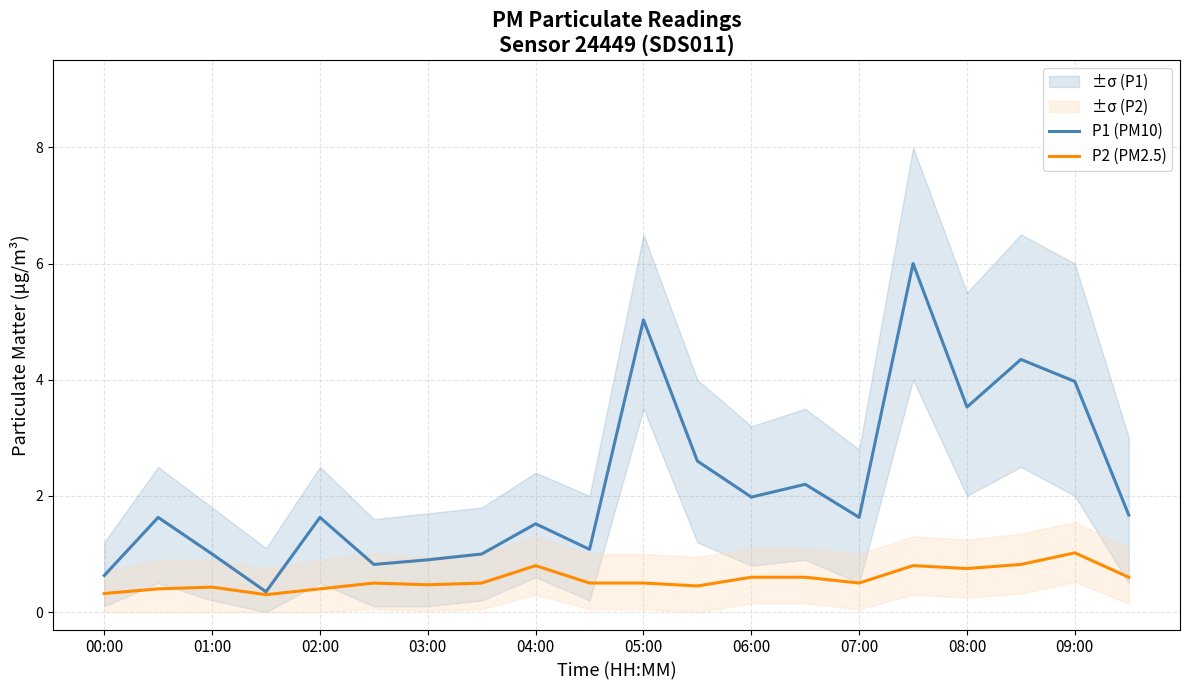

Which series has the largest total across all categories?

P1 (PM10)